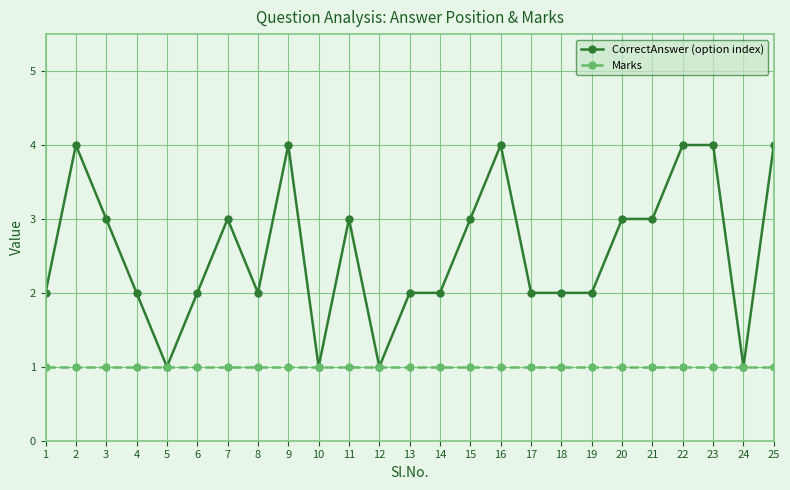

Is it true that CorrectAnswer (option index) equals 2 at 19?

True